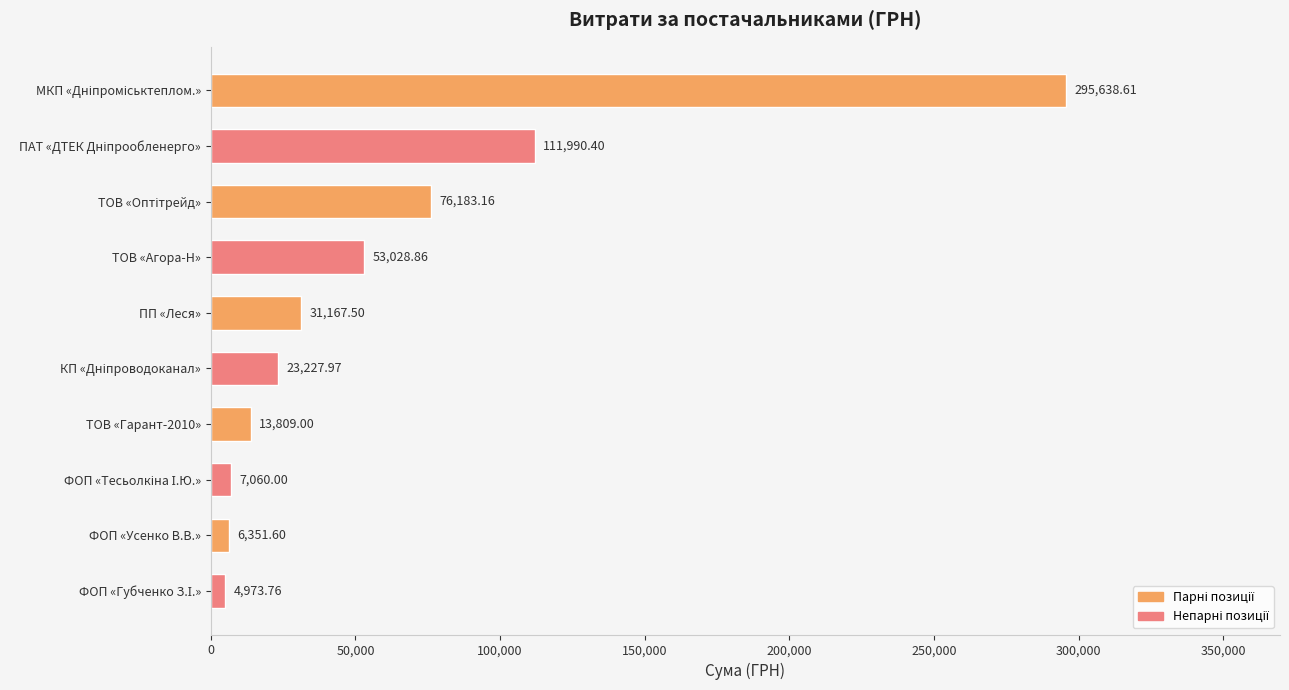

What is the average value?

62343.1